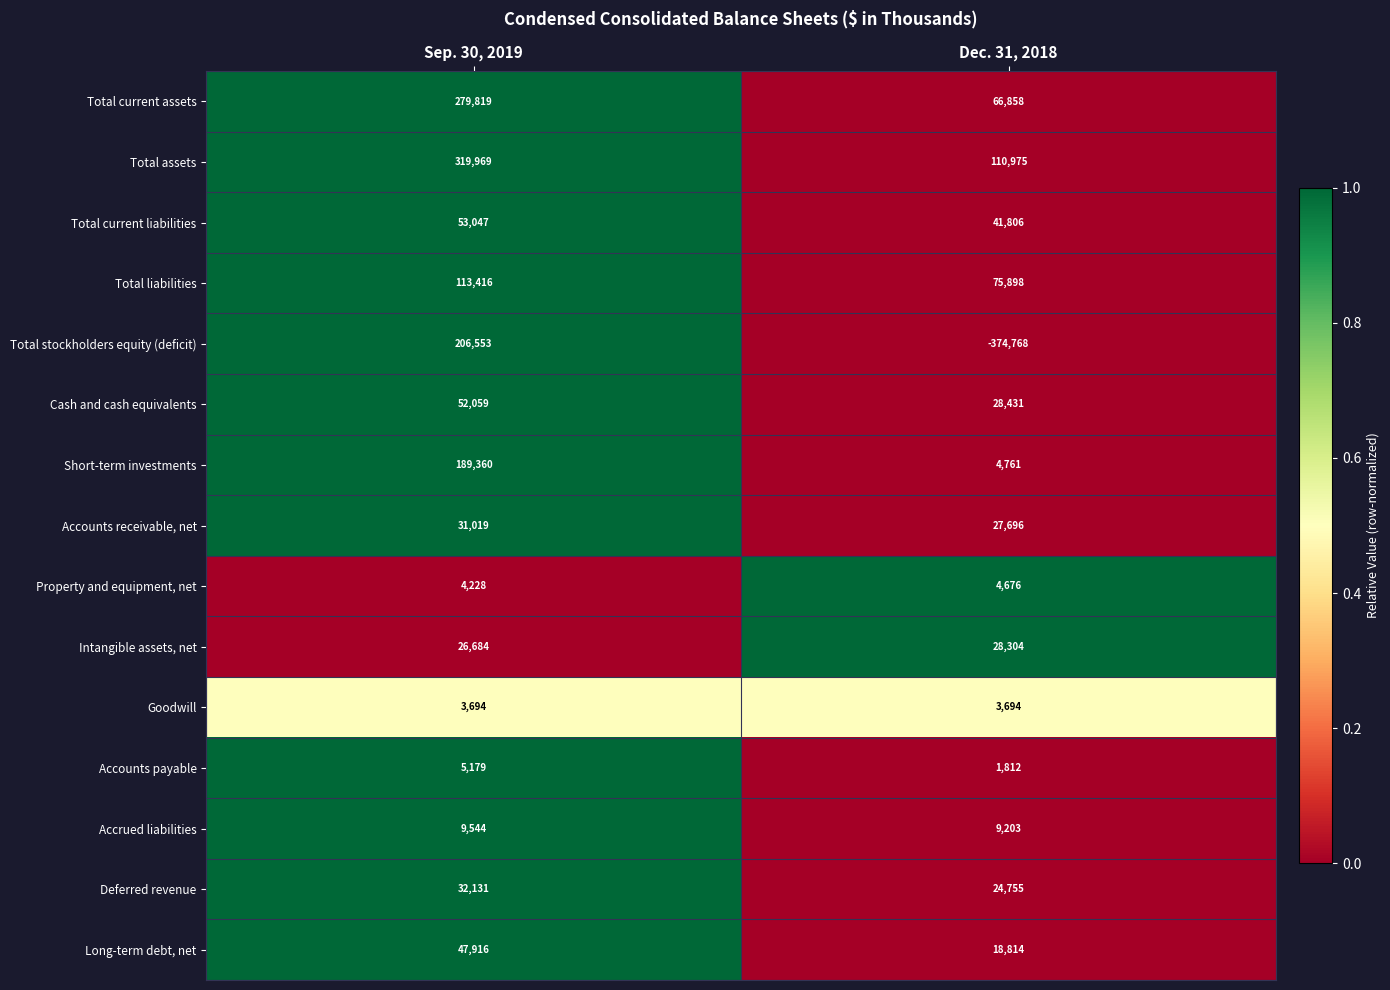

What is the sum of all Deferred revenue values?

56886